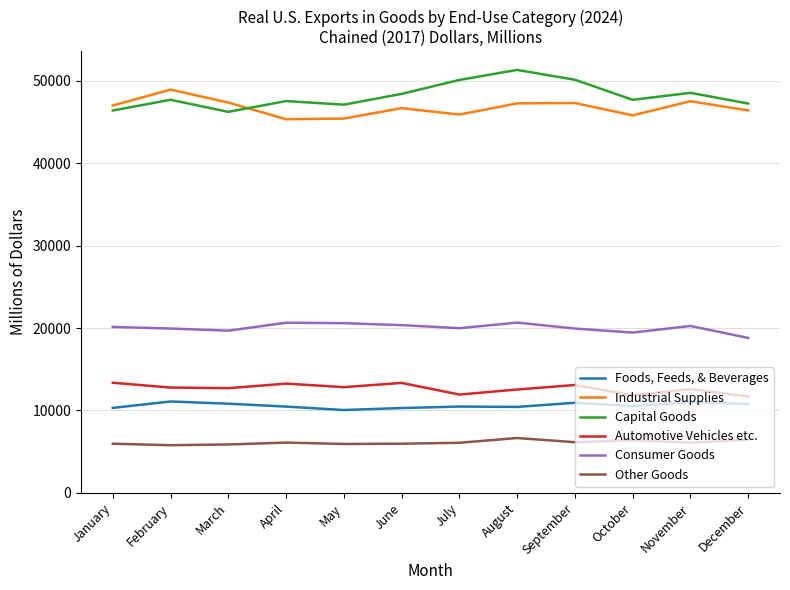

What is the difference between the highest and lowest values at May?

41154